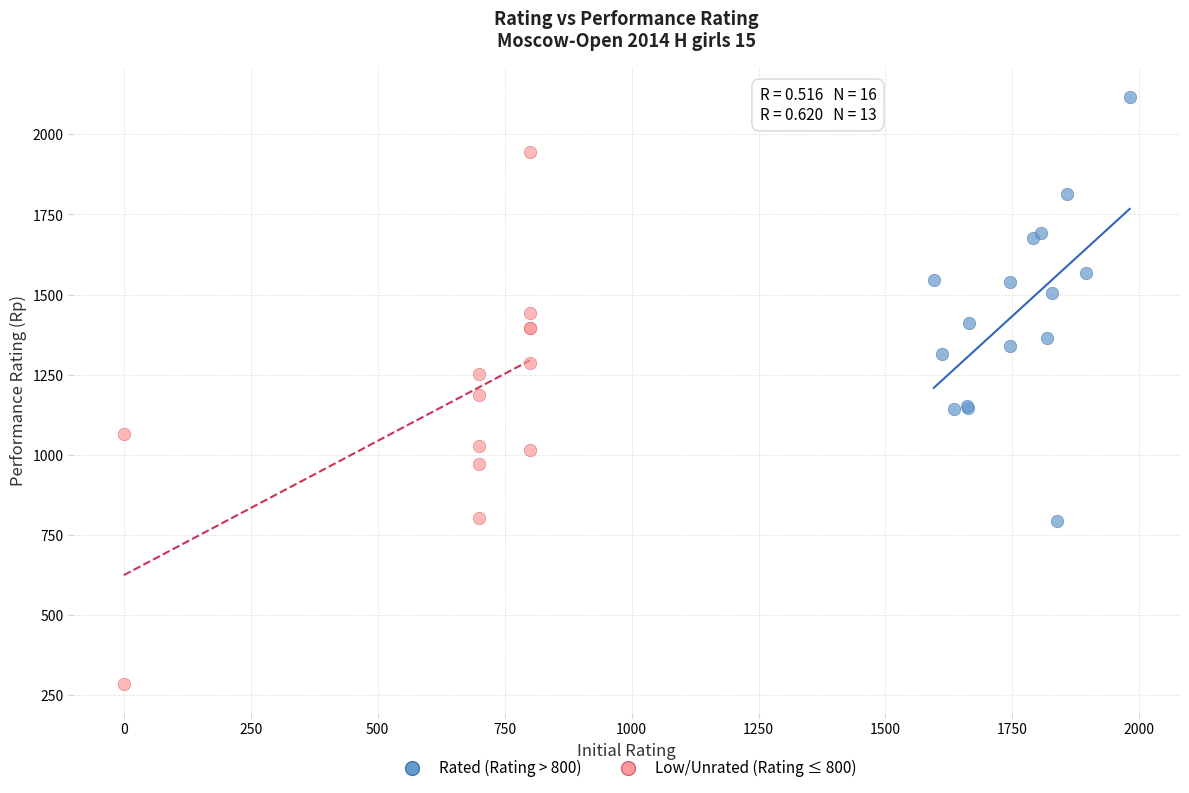

Which series contains the highest Y value?

Rated (Rating > 800)